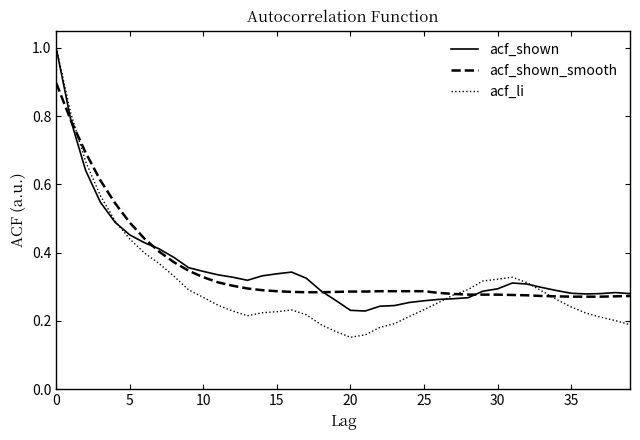

What is the greatest value displayed?

1.0